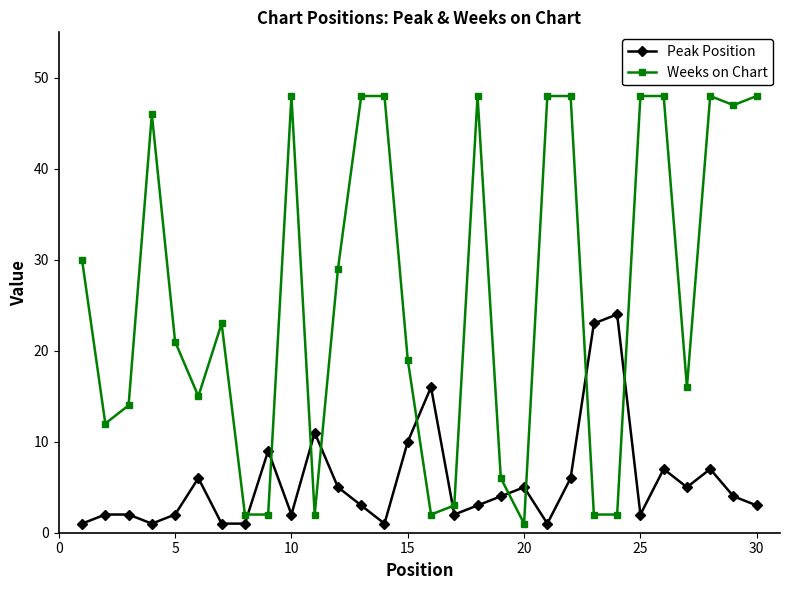

What is the maximum value for Peak Position?

24